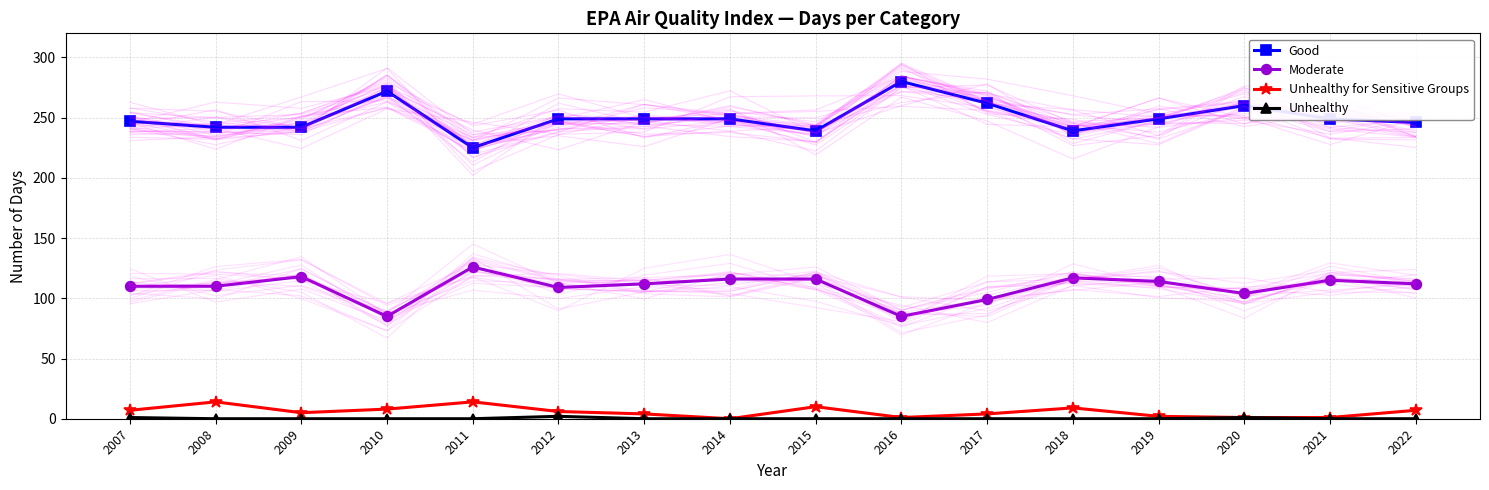

At how many categories does at least one series exceed 217?

16